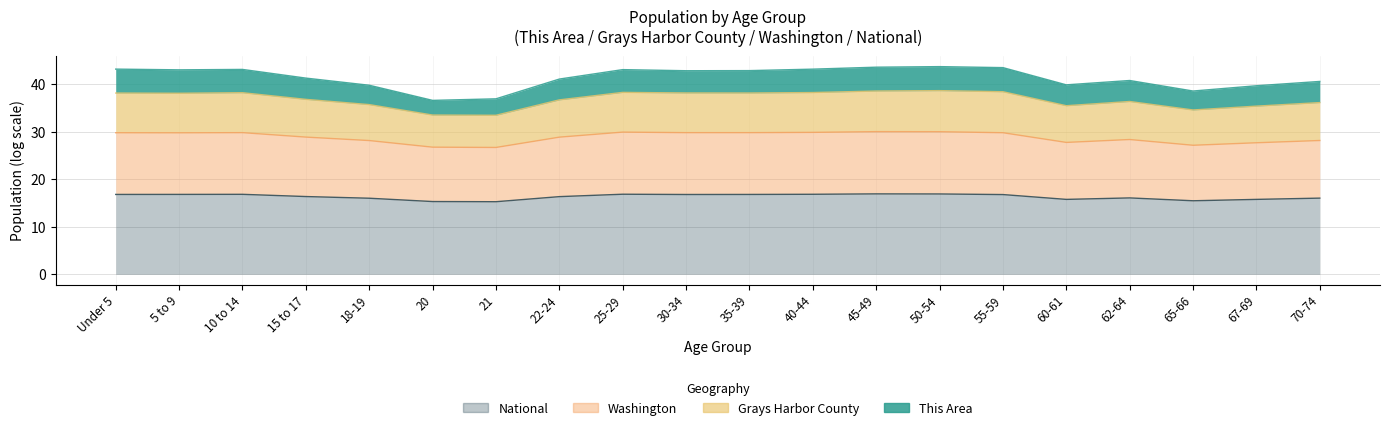

The Washington series shows 44.8 at 21. True or false?

False